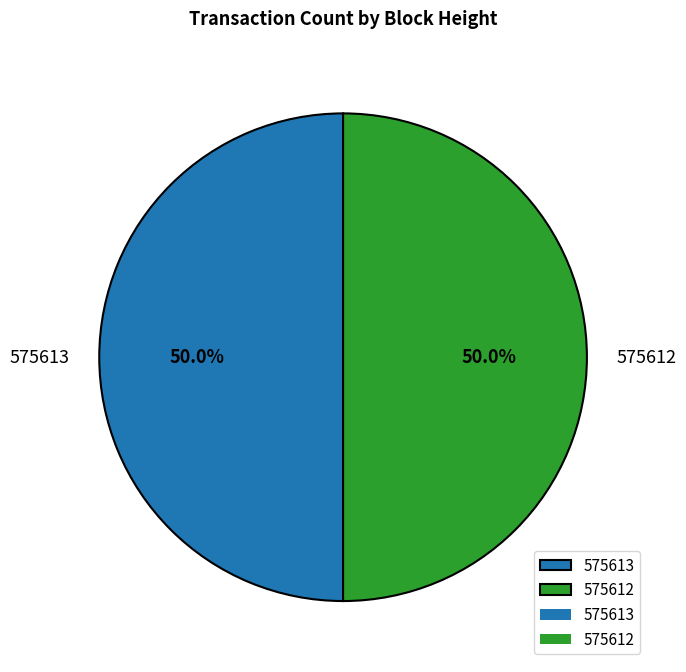

How many slices are in this pie chart?

2